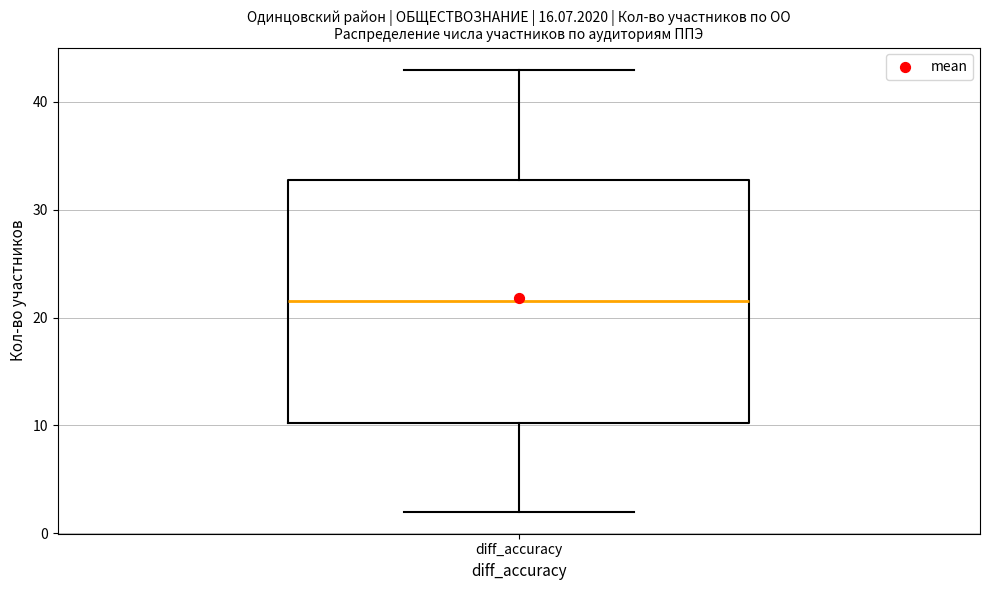

Transcribe this box plot: give where the median line is, the range the box spans, and where the two whiskers end, as read against the y-axis. The values are not printed on the chart, so give them approximately, as read against the axis.

median 22, box 10 to 33, whiskers 2 to 43